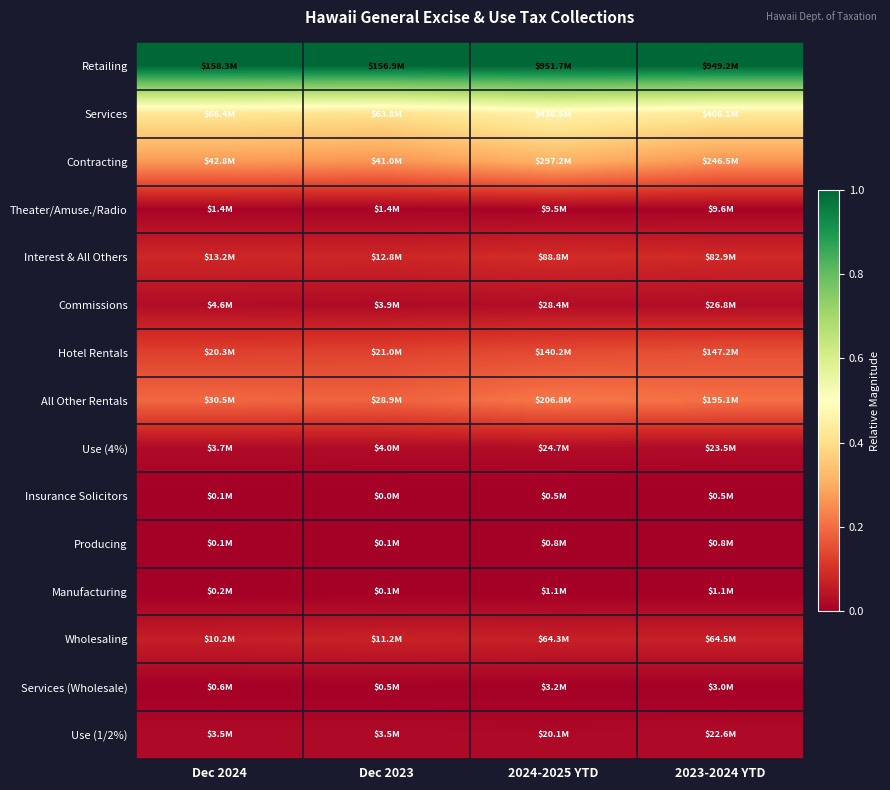

Reading left to right, transcribe all the data shown in this chart.

Retailing: Dec 2024=1.0	Dec 2023=1.0	2024-2025 YTD=1.0	2023-2024 YTD=1.0
Services: Dec 2024=0.4	Dec 2023=0.4	2024-2025 YTD=0.5	2023-2024 YTD=0.4
Contracting: Dec 2024=0.3	Dec 2023=0.3	2024-2025 YTD=0.3	2023-2024 YTD=0.3
Theater/Amuse./Radio: Dec 2024=0.0	Dec 2023=0.0	2024-2025 YTD=0.0	2023-2024 YTD=0.0
Interest & All Others: Dec 2024=0.1	Dec 2023=0.1	2024-2025 YTD=0.1	2023-2024 YTD=0.1
Commissions: Dec 2024=0.0	Dec 2023=0.0	2024-2025 YTD=0.0	2023-2024 YTD=0.0
Hotel Rentals: Dec 2024=0.1	Dec 2023=0.1	2024-2025 YTD=0.1	2023-2024 YTD=0.2
All Other Rentals: Dec 2024=0.2	Dec 2023=0.2	2024-2025 YTD=0.2	2023-2024 YTD=0.2
Use (4%): Dec 2024=0.0	Dec 2023=0.0	2024-2025 YTD=0.0	2023-2024 YTD=0.0
Insurance Solicitors: Dec 2024=0.0	Dec 2023=0.0	2024-2025 YTD=0.0	2023-2024 YTD=0.0
Producing: Dec 2024=0.0	Dec 2023=0.0	2024-2025 YTD=0.0	2023-2024 YTD=0.0
Manufacturing: Dec 2024=0.0	Dec 2023=0.0	2024-2025 YTD=0.0	2023-2024 YTD=0.0
Wholesaling: Dec 2024=0.1	Dec 2023=0.1	2024-2025 YTD=0.1	2023-2024 YTD=0.1
Services (Wholesale): Dec 2024=0.0	Dec 2023=0.0	2024-2025 YTD=0.0	2023-2024 YTD=0.0
Use (1/2%): Dec 2024=0.0	Dec 2023=0.0	2024-2025 YTD=0.0	2023-2024 YTD=0.0